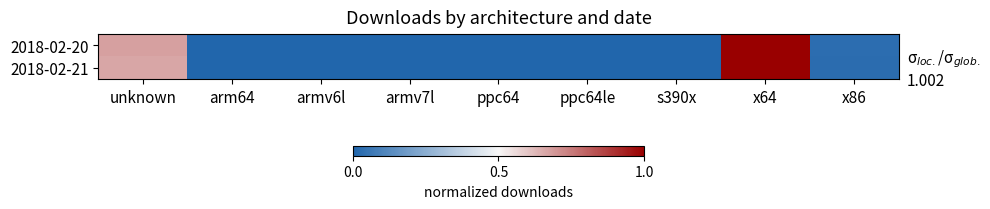

Reading right to left, transcribe all the data shown in this chart.

2018-02-20: x86=0.0	x64=1.0	s390x=0.0	ppc64le=0.0	ppc64=0.0	armv7l=0.0	armv6l=0.0	arm64=0.0	unknown=0.7
2018-02-21: x86=0.0	x64=1.0	s390x=0.0	ppc64le=0.0	ppc64=0.0	armv7l=0.0	armv6l=0.0	arm64=0.0	unknown=0.7